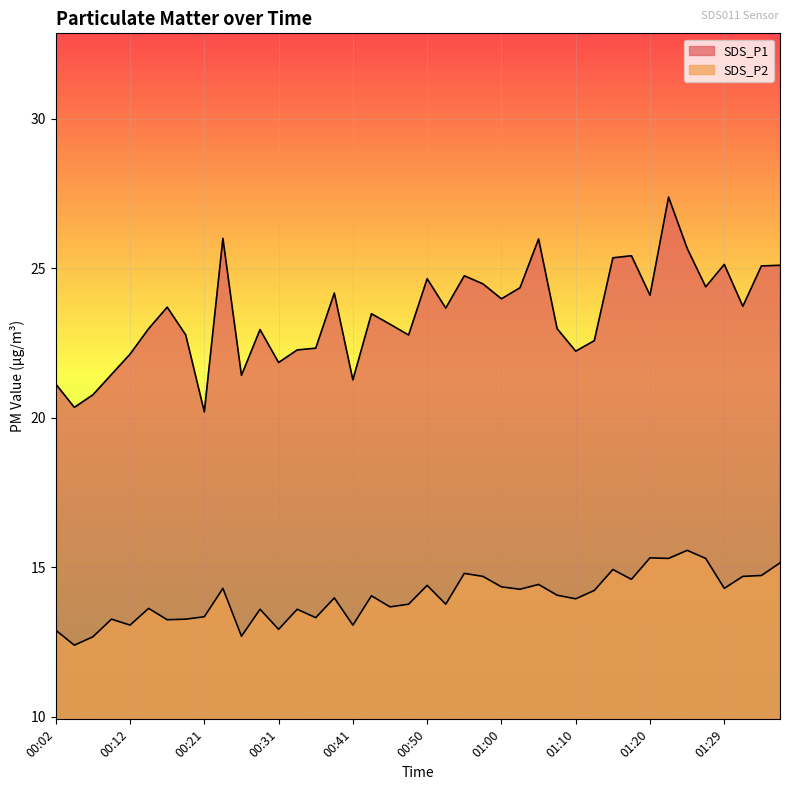

Rank the series at 01:32 from highest to lowest value.

SDS_P1, SDS_P2